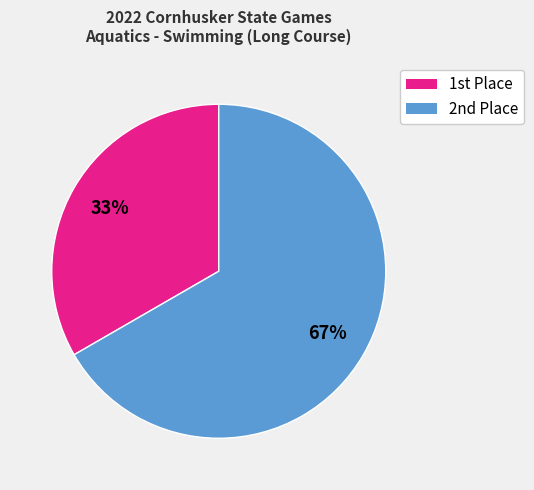

To the nearest percent, what is the average slice percentage?

50%